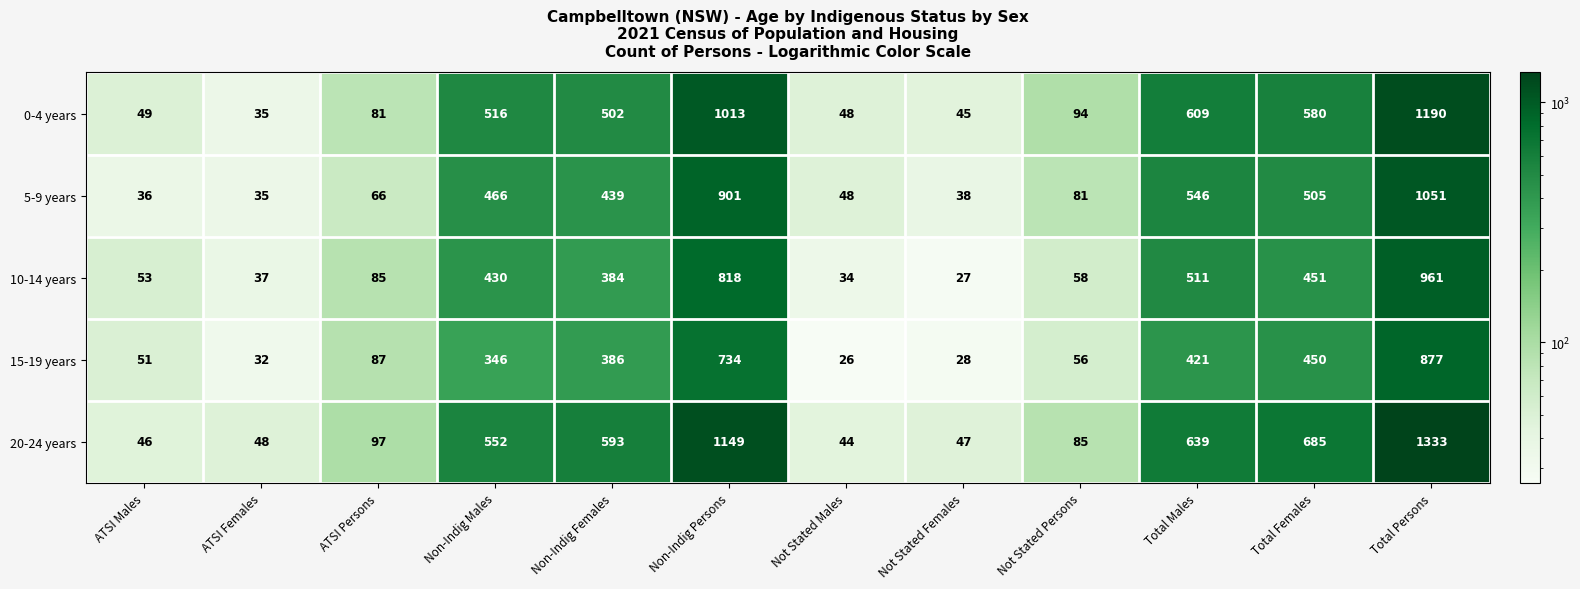

Where does the 0-4 years series first go above 502?

Non-Indig Males